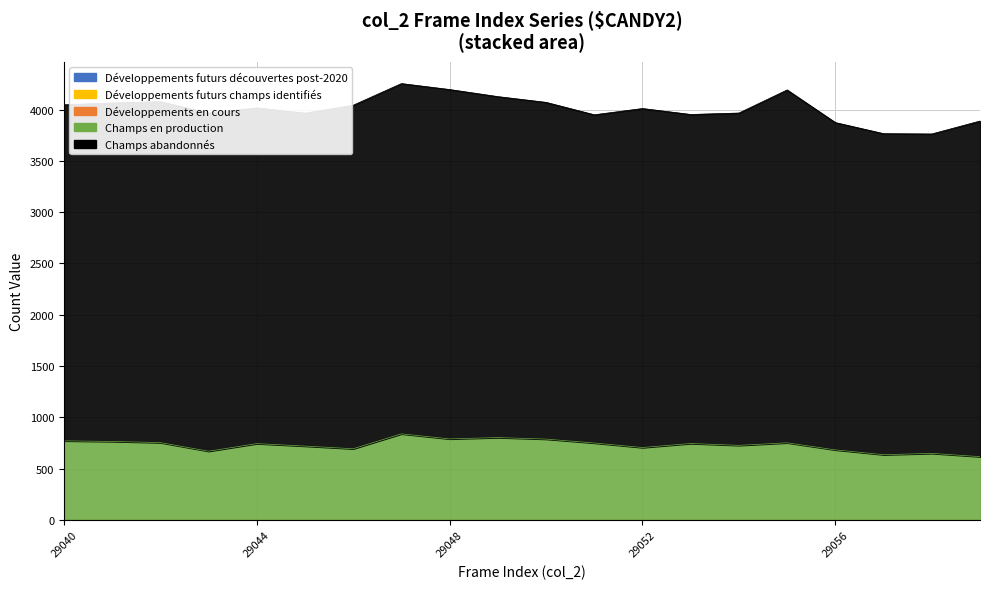

Which category has the highest value across all series?

29055